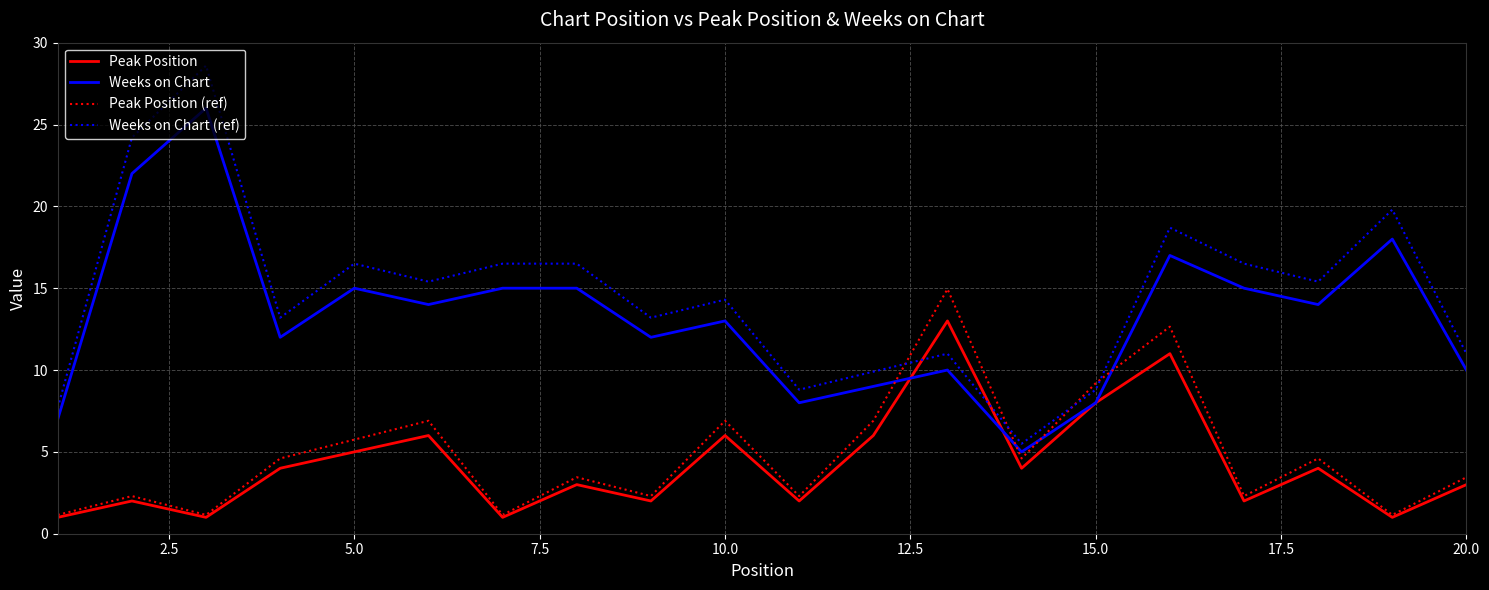

Which series has the widest spread of values?

Weeks on Chart (ref)